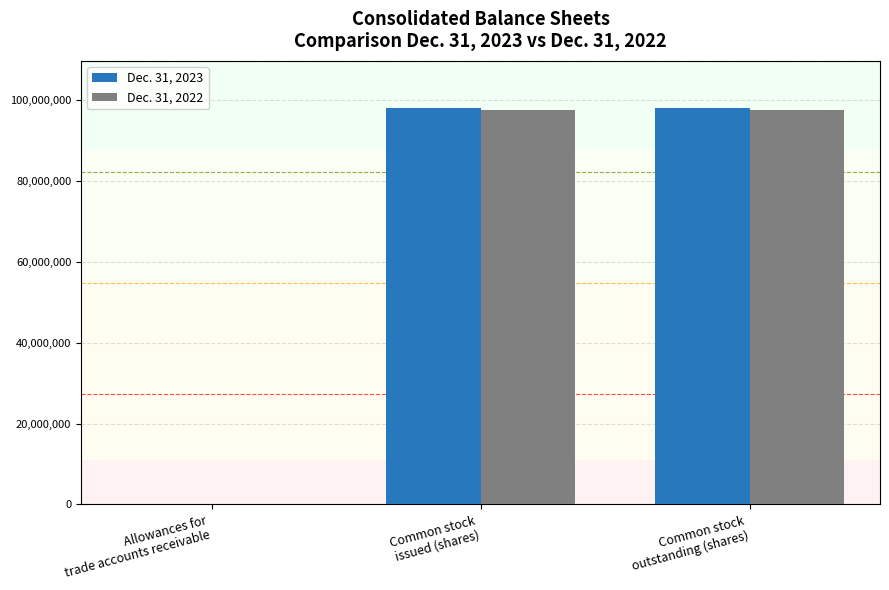

Which series has the widest spread of values?

Dec. 31, 2023